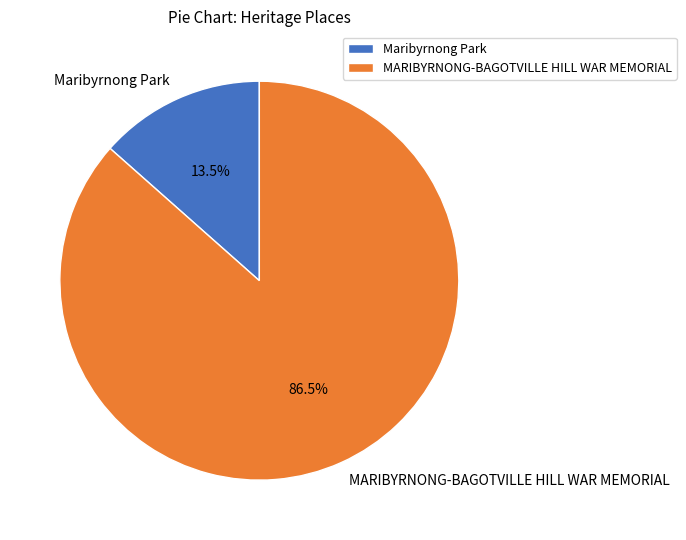

Is there a majority slice in this chart?

Yes